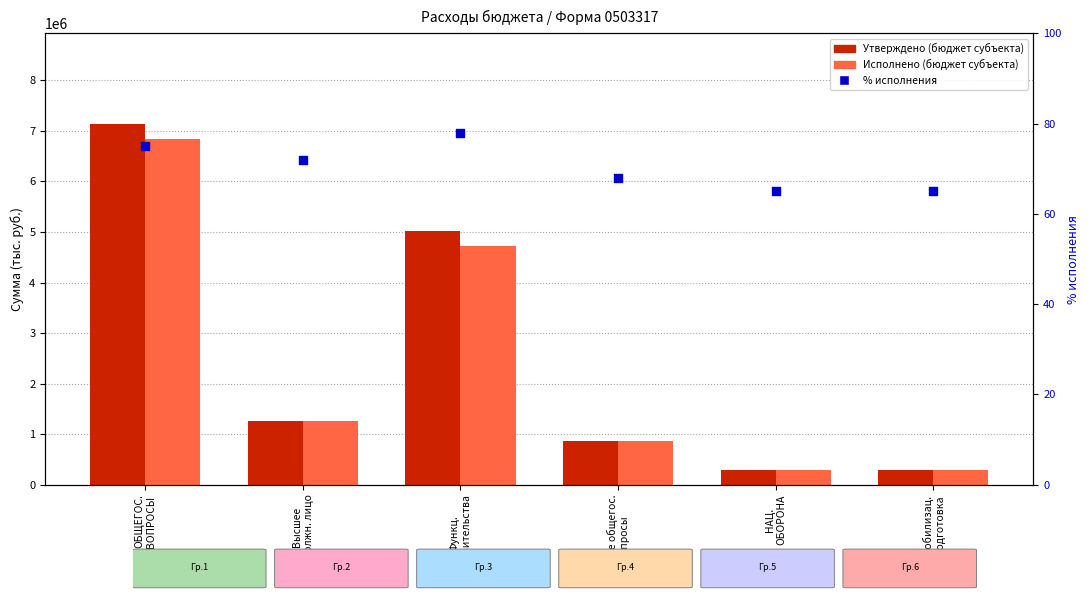

What are all the series names shown in the legend?

Утверждено (бюджет субъекта), Исполнено (бюджет субъекта), % исполнения